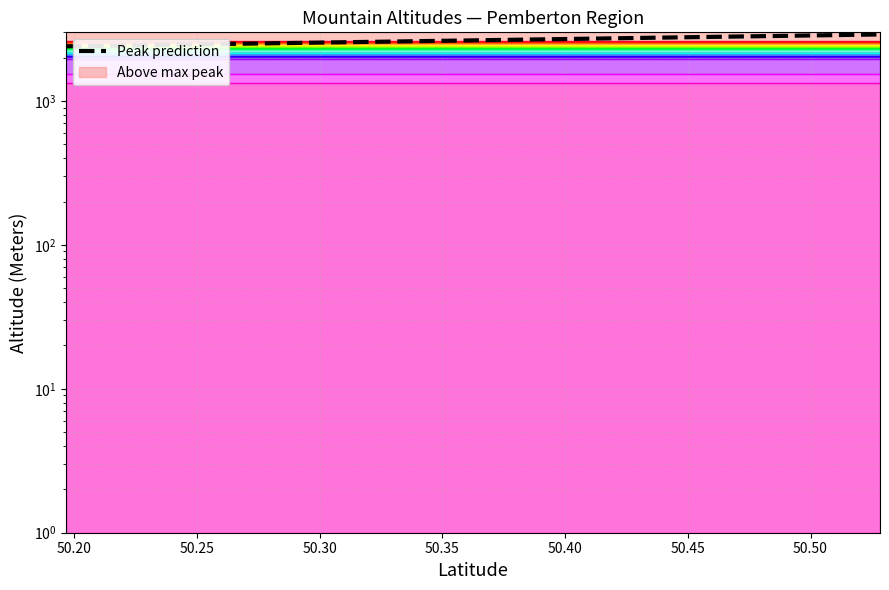

Count the values in the range 2400 to 2900.

2